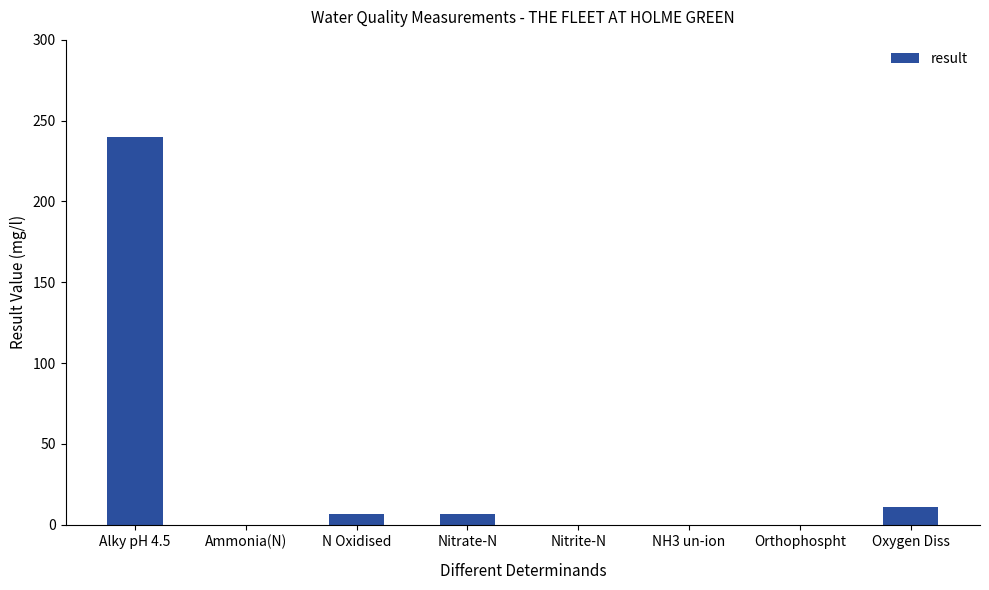

The value at Alky pH 4.5 is 240.0. True or false?

True